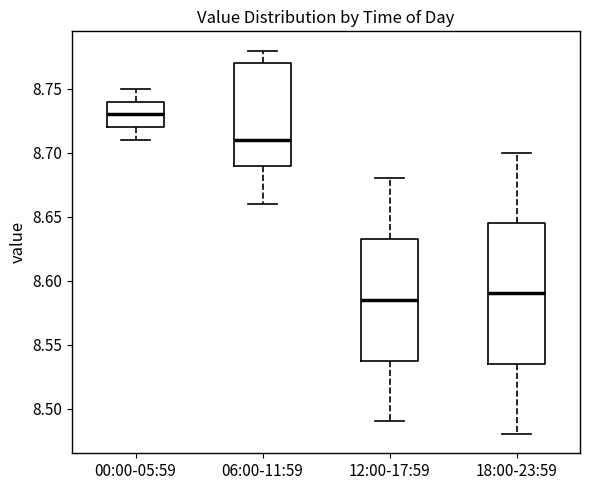

Which box is the tallest, from its lower edge to its upper edge?

18:00-23:59